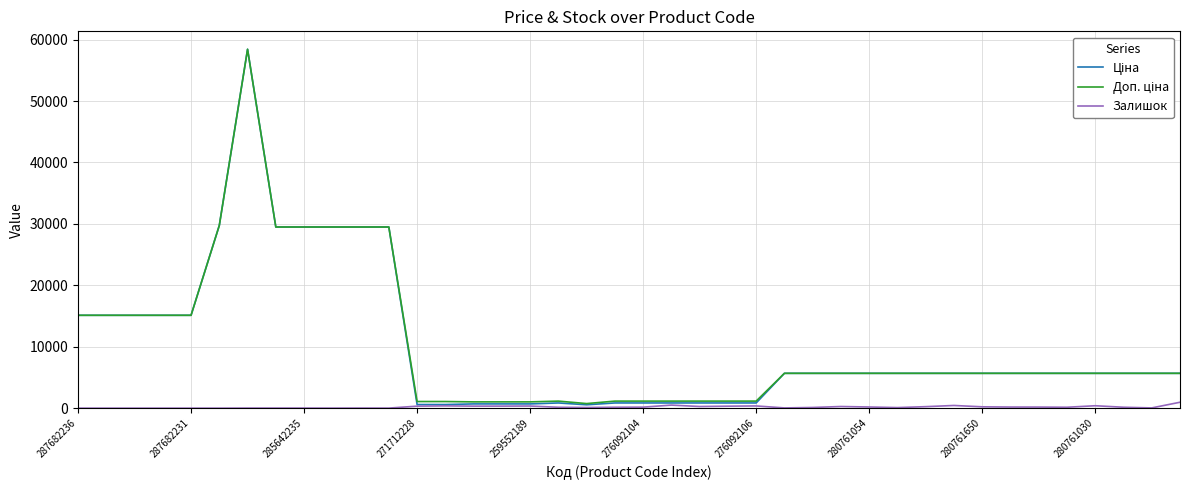

What is the total value across all series at 287682236?

30240.0